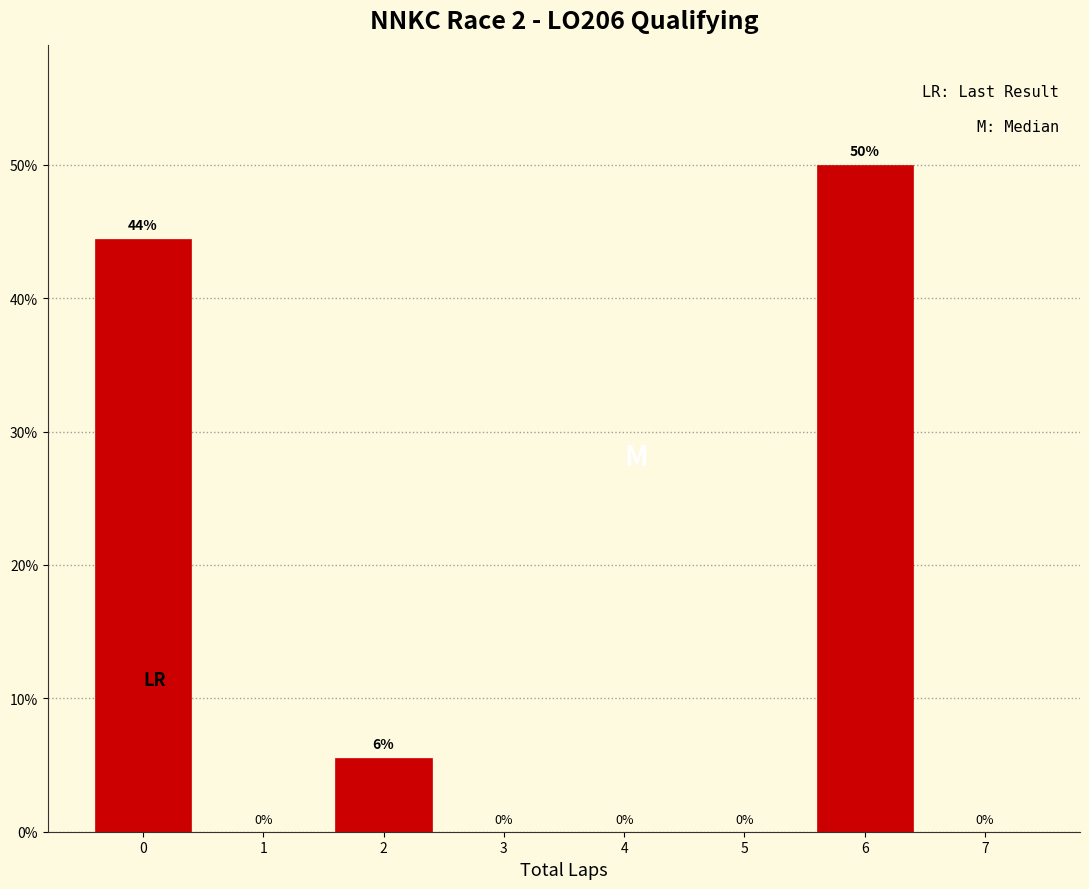

Between 1 and 6, which is larger?

6